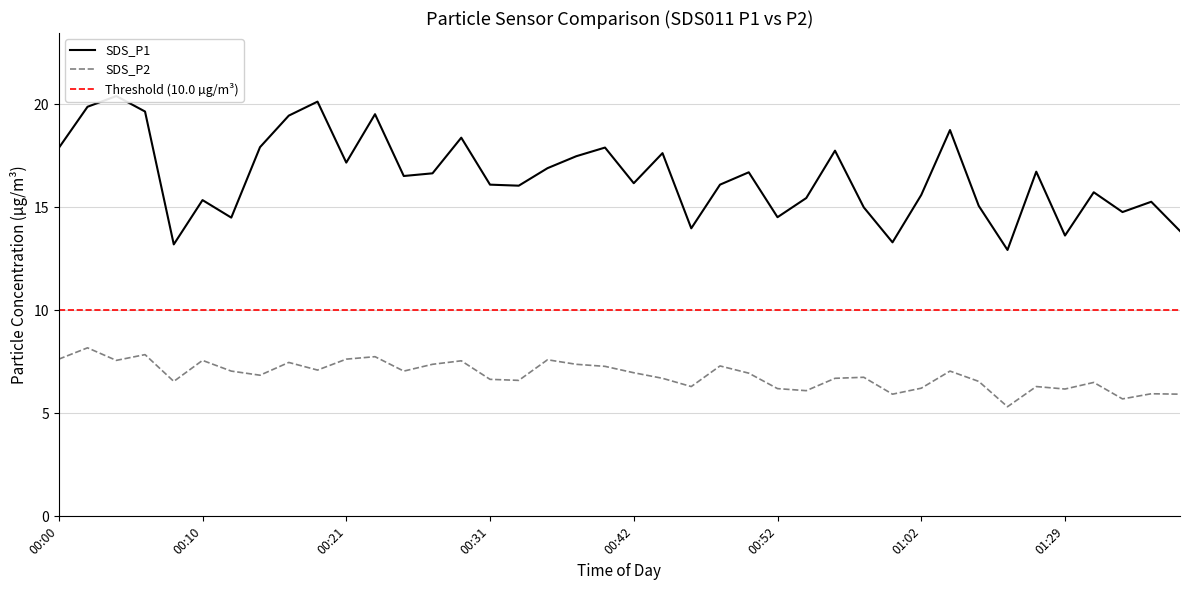

True or false: SDS_P2 and SDS_P1 intersect in this chart.

False